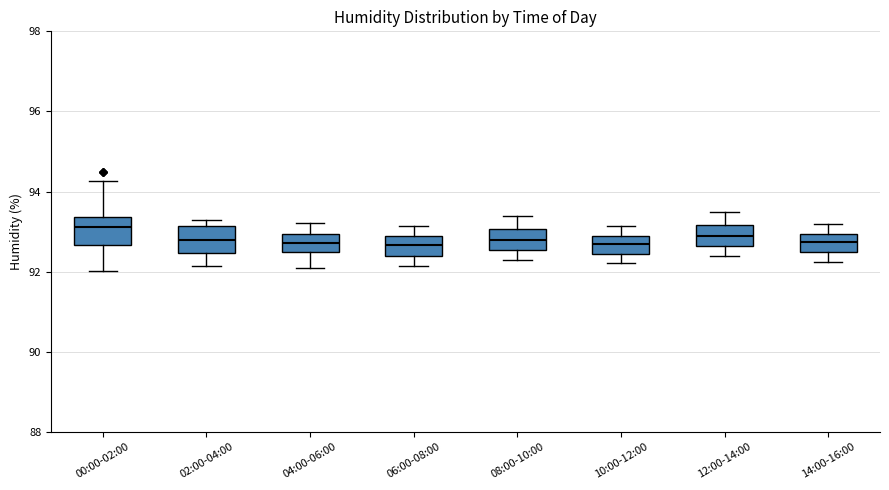

Where does the lower whisker of the box for 14:00-16:00 end on the y-axis? The values are not printed on the chart, so give them approximately, as read against the axis.

92.2